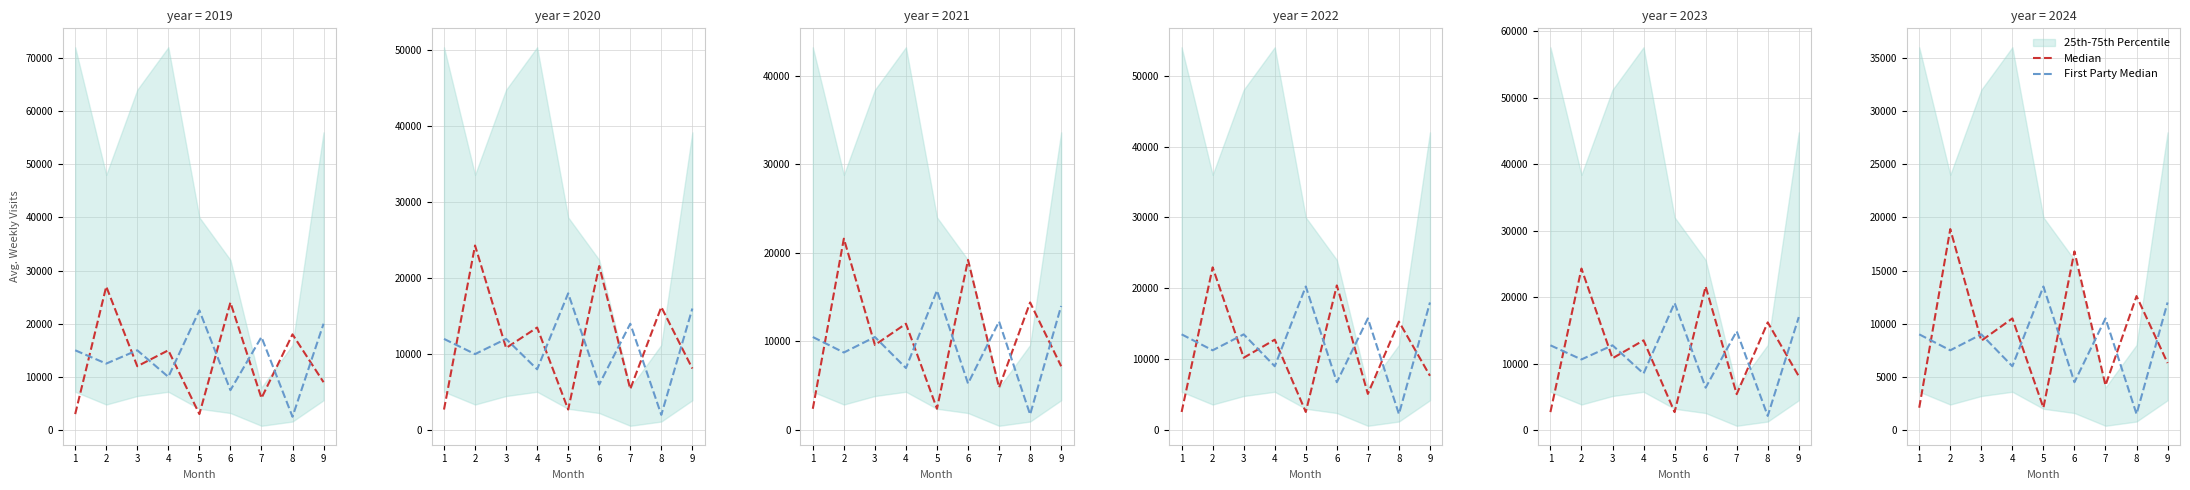

Is it true that Median equals 965 at 5?

False